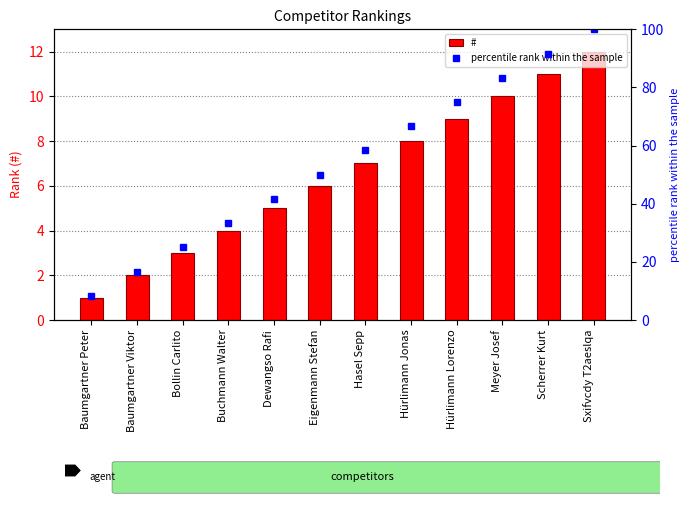

What is the label of the 8th bar from the left?

Hürlimann Jonas